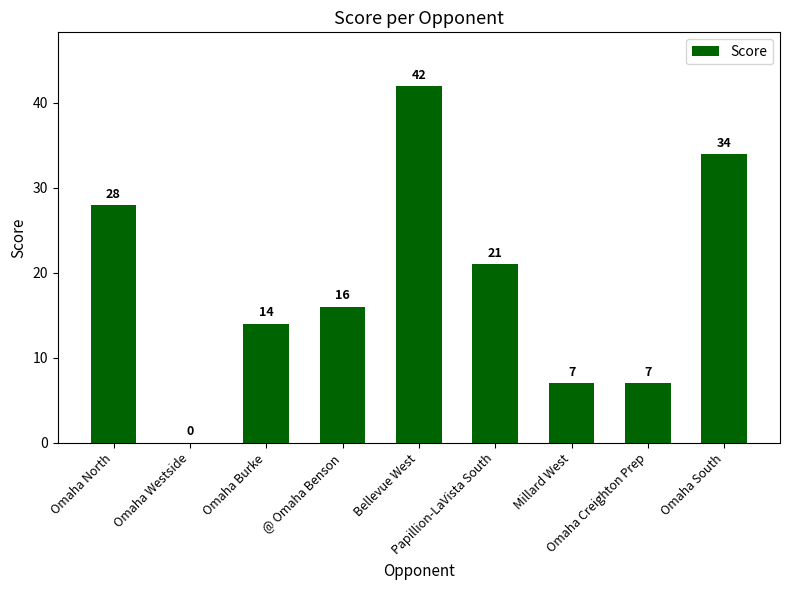

Count the number of categories in the chart.

9